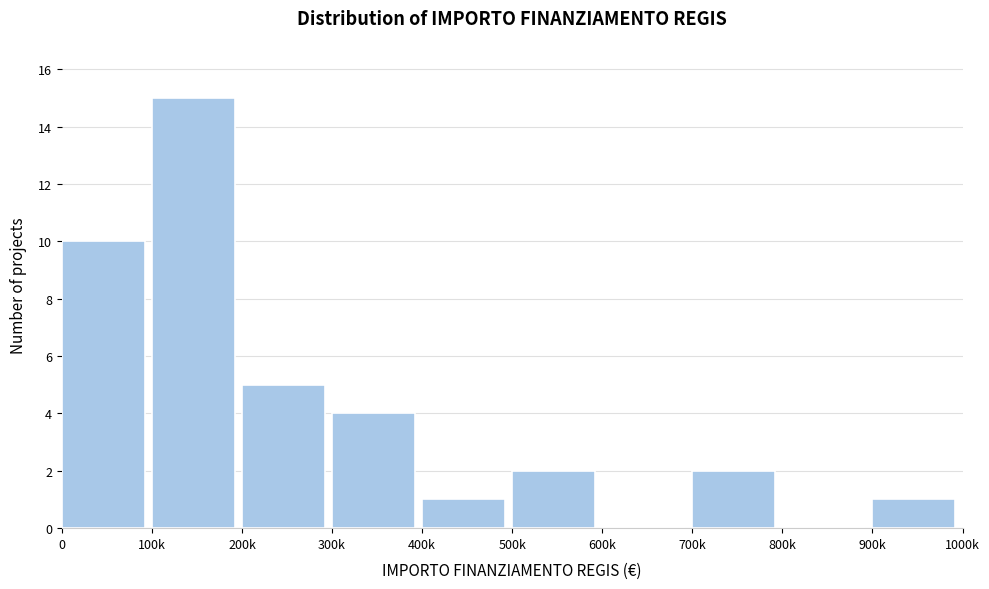

Reading left to right, transcribe all the data shown in this chart.

0=10	100k=15	200k=5	300k=4	400k=1	500k=2	600k=0	700k=2	800k=0	900k=1